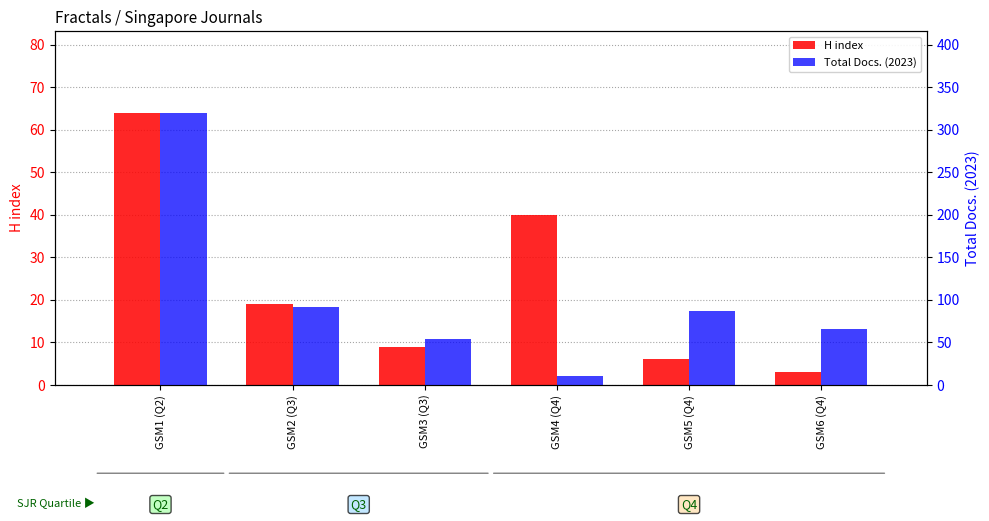

How many values in the Total Docs. (2023) series are below 87?

3